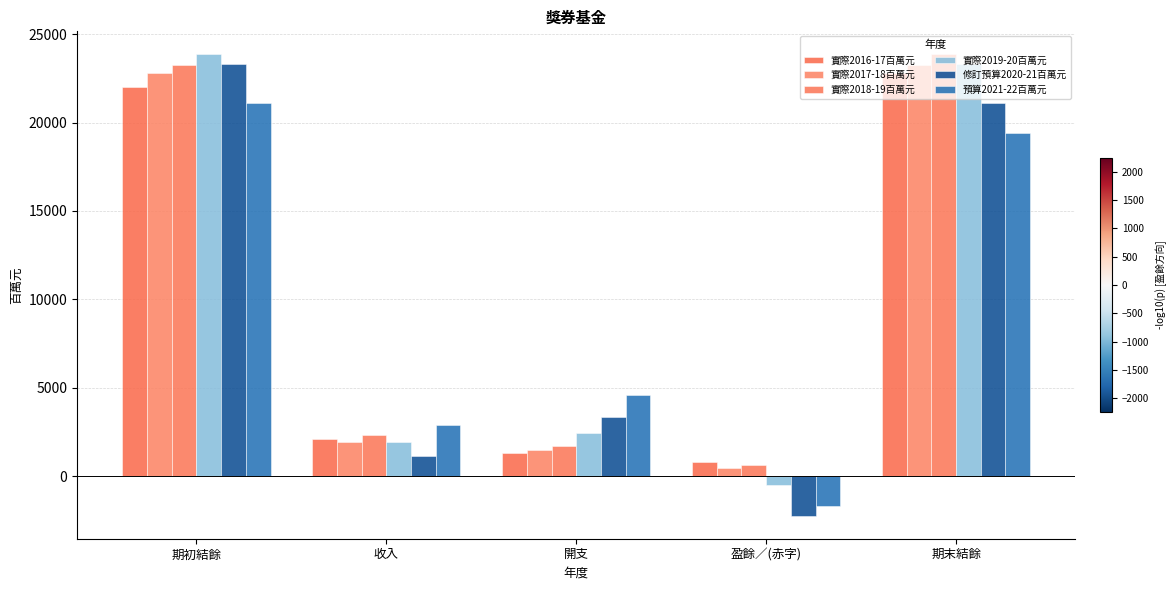

Reading left to right, what are all the values shown in this chart?

實際2016-17百萬元: 22014	2098	1330	768	22782
實際2017-18百萬元: 22782	1920	1459	461	23243
實際2018-19百萬元: 23243	2346	1727	619	23862
實際2019-20百萬元: 23862	1910	2432	-522	23340
修訂預算2020-21百萬元: 23340	1124	3362	-2238	21102
預算2021-22百萬元: 21102	2870	4574	-1704	19398